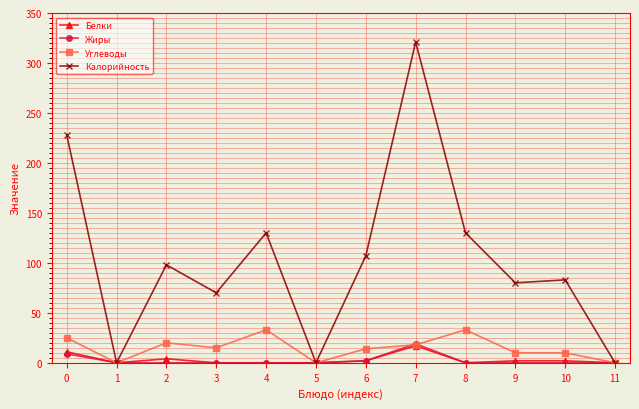

Is the value of Жиры at 7 greater than the value of Углеводы at 5?

Yes